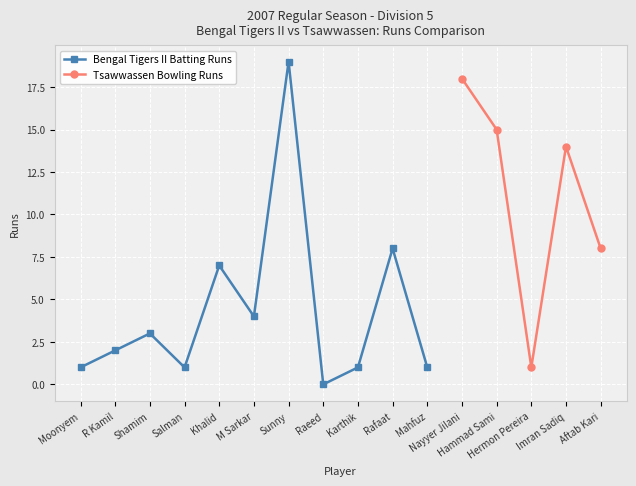

Which category has the highest value across all series?

Sunny